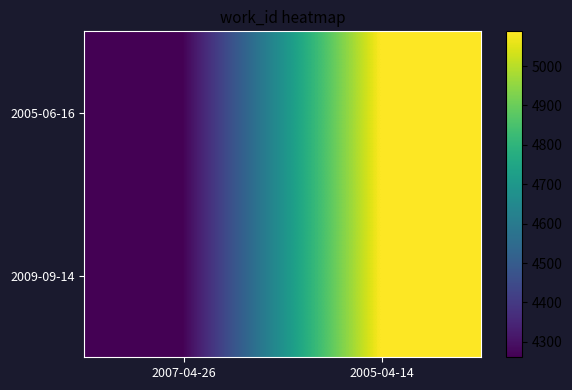

Rank the series at 2007-04-26 from lowest to highest value.

2005-06-16, 2009-09-14